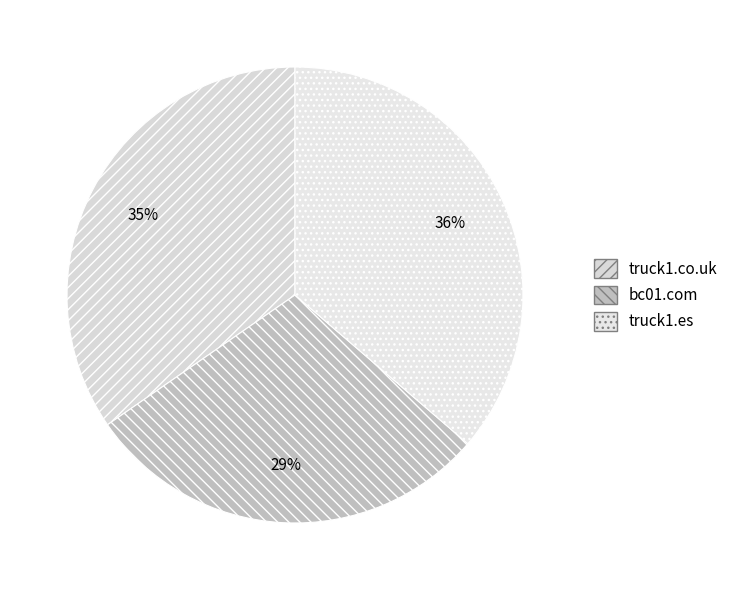

How many segments does this pie chart have?

3